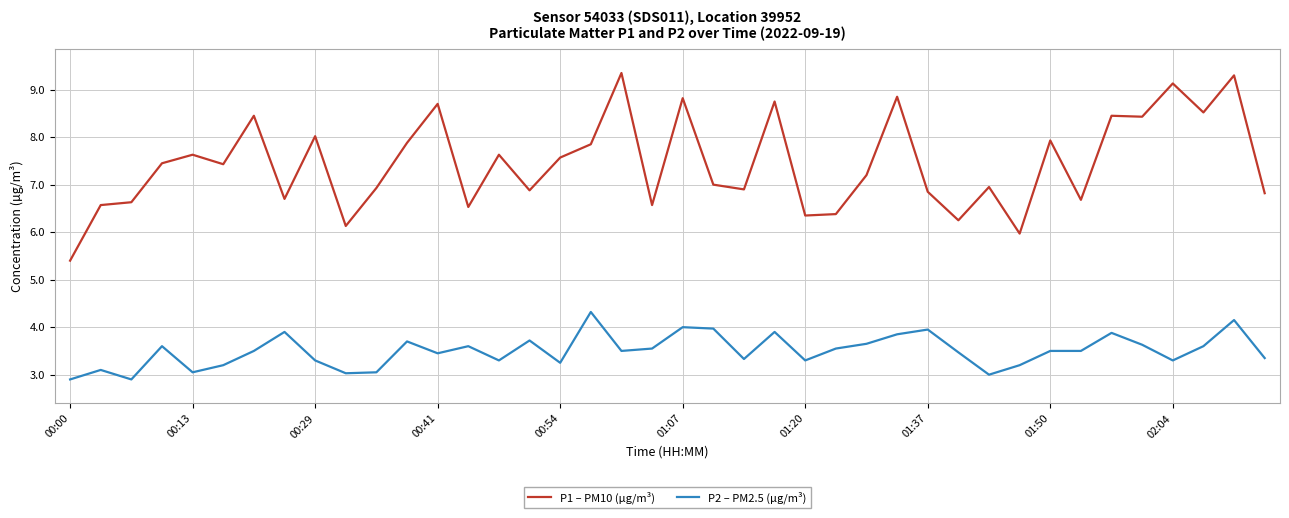

True or false: P1 – PM10 (µg/m³) and P2 – PM2.5 (µg/m³) cross at least once.

False